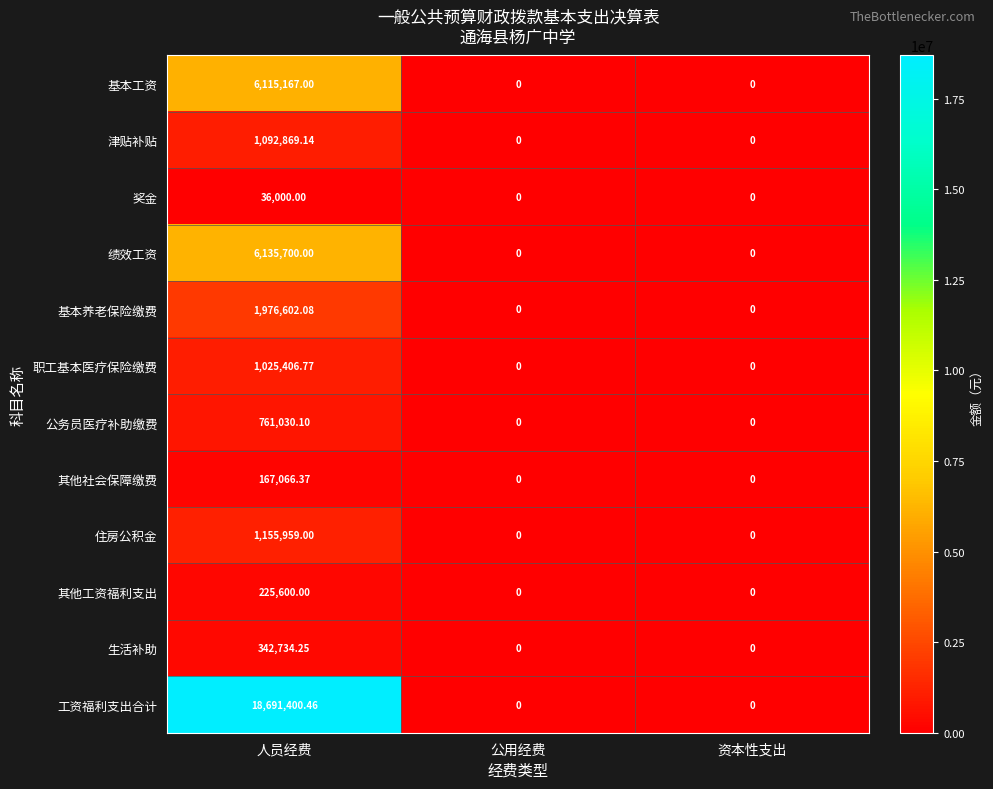

At which category is the sum across all series the highest?

人员经费